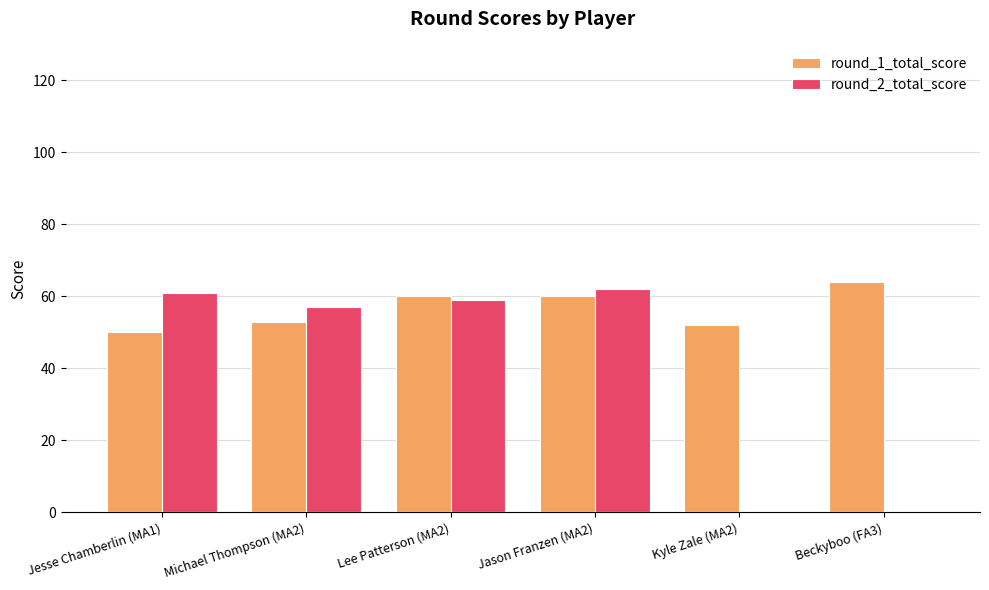

Between Jason Franzen (MA2) and Beckyboo (FA3), which series saw the biggest shift?

round_2_total_score